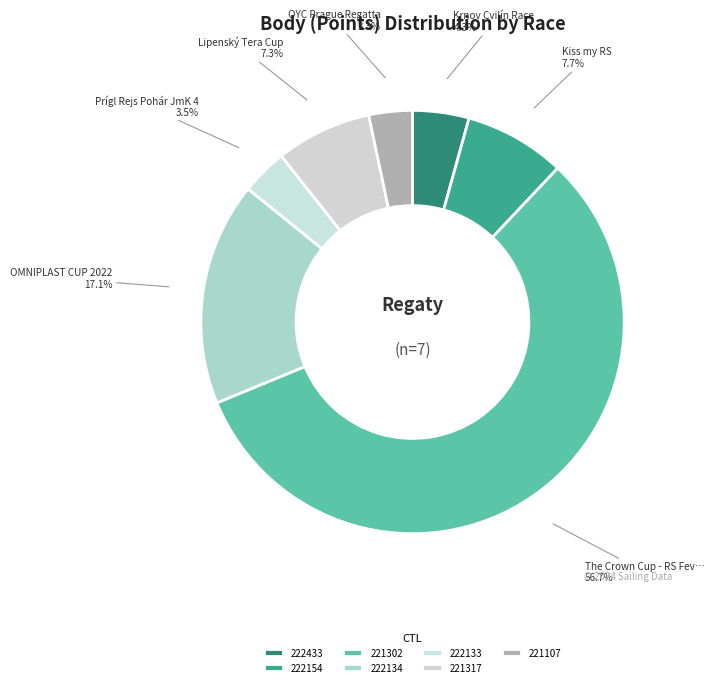

True or false: 222154 accounts for 8% of the total.

True